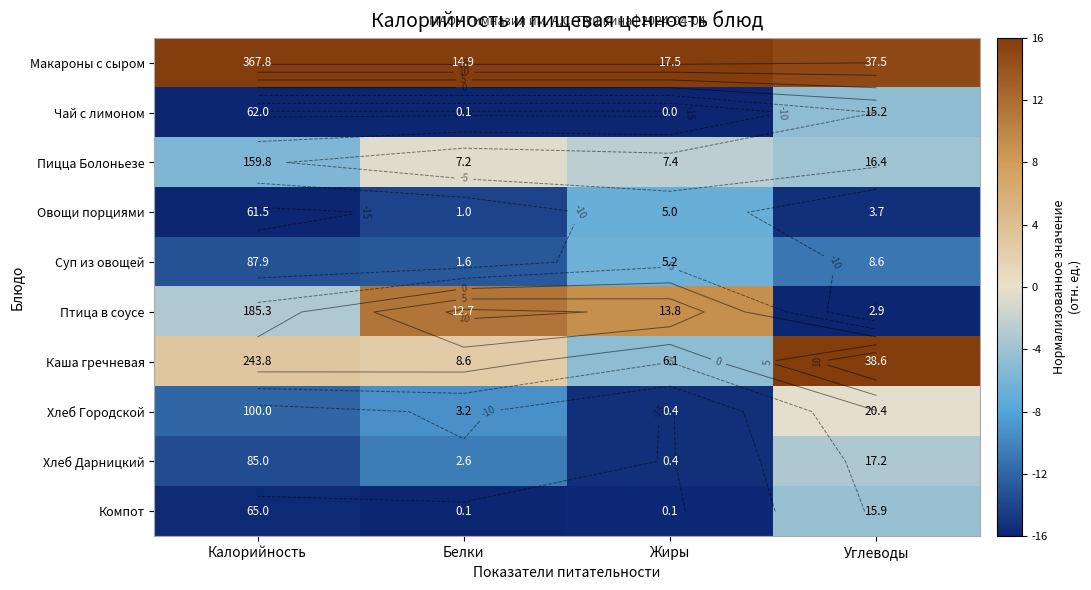

What is the minimum value shown in the chart?

-16.0